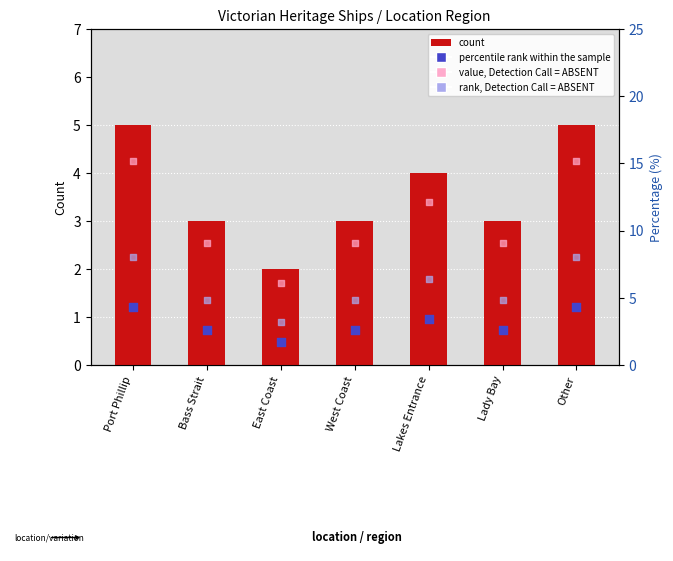

Which series has the largest Y range (max minus min)?

count